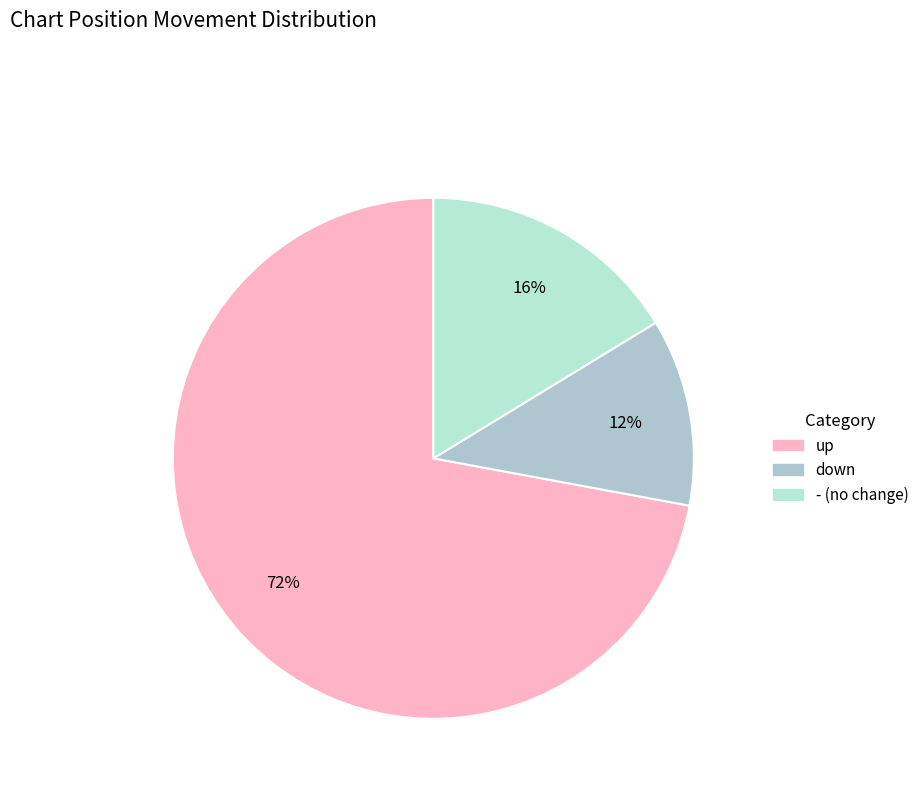

The down slice represents 12% of the pie. True or false?

True